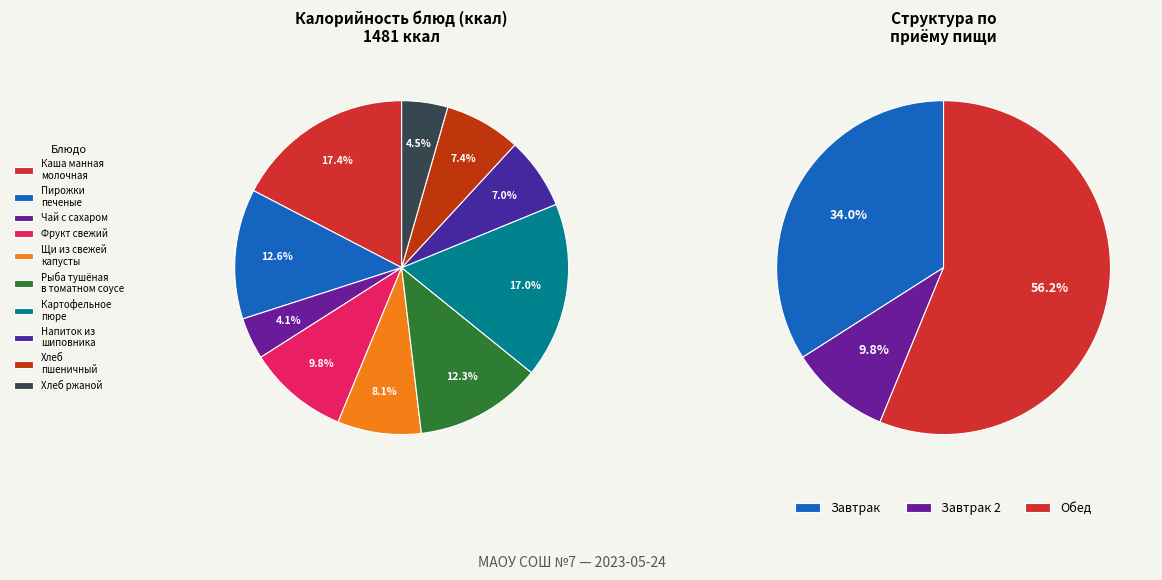

How many segments does this pie chart have?

10